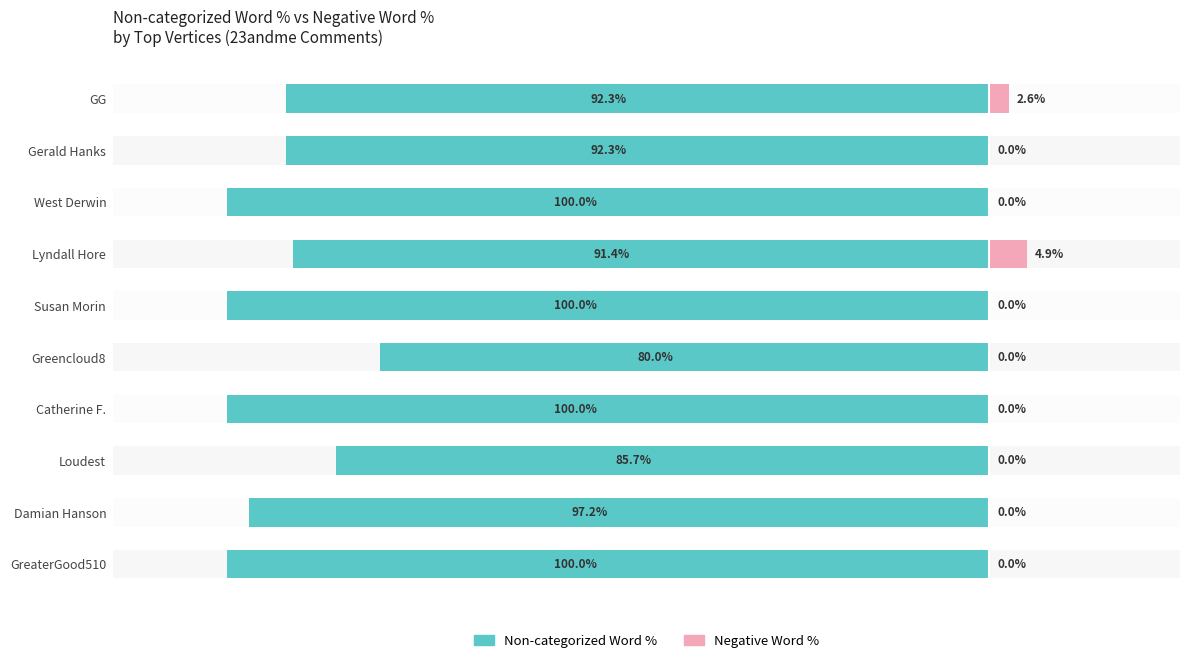

What is the sum of all Negative Word % values?

7.5